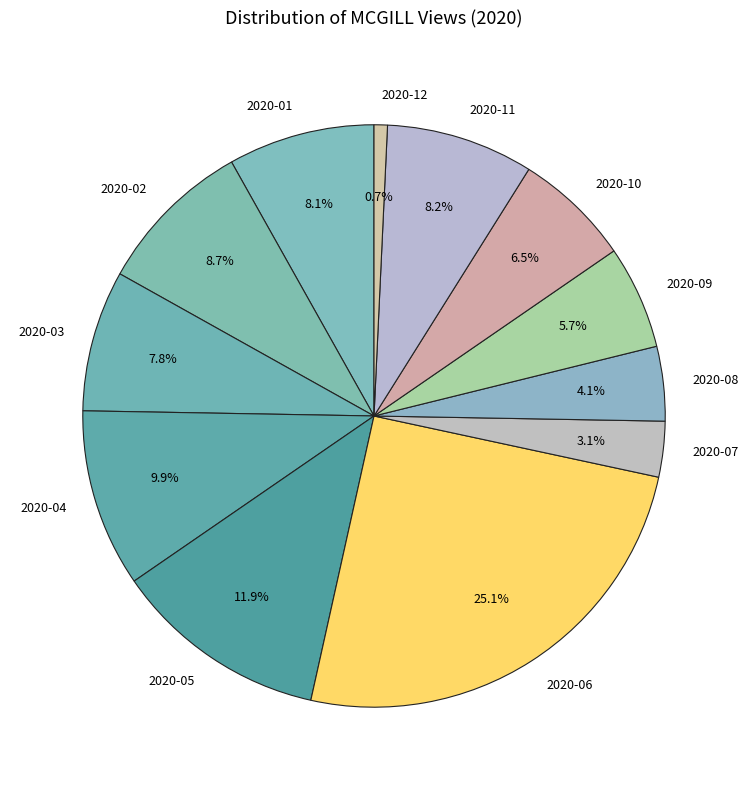

What percentage is the 2020-09 slice, to the nearest percent?

6%